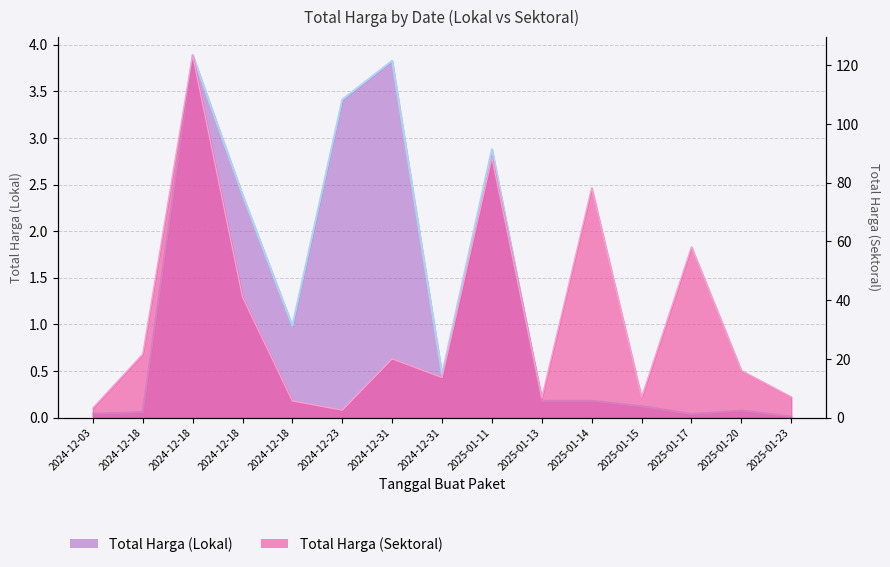

What is the approximate value of Total Harga (Lokal) at 2024-12-31?

3.8